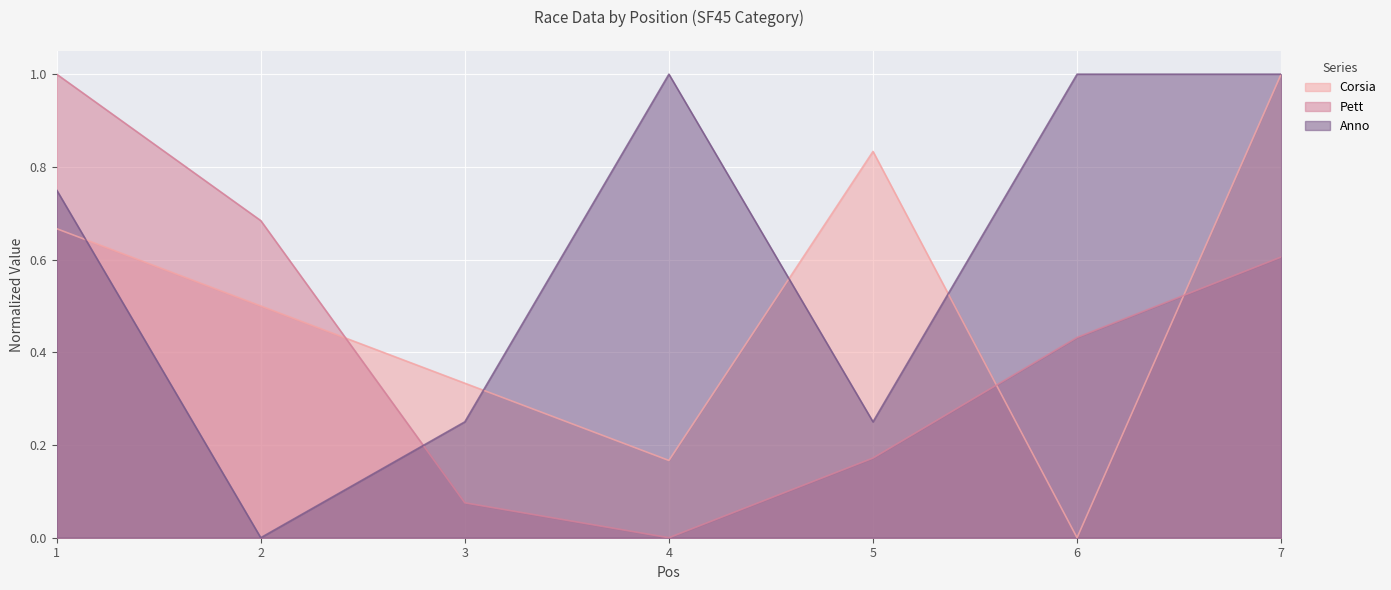

Where is the first local minimum for Pett?

4